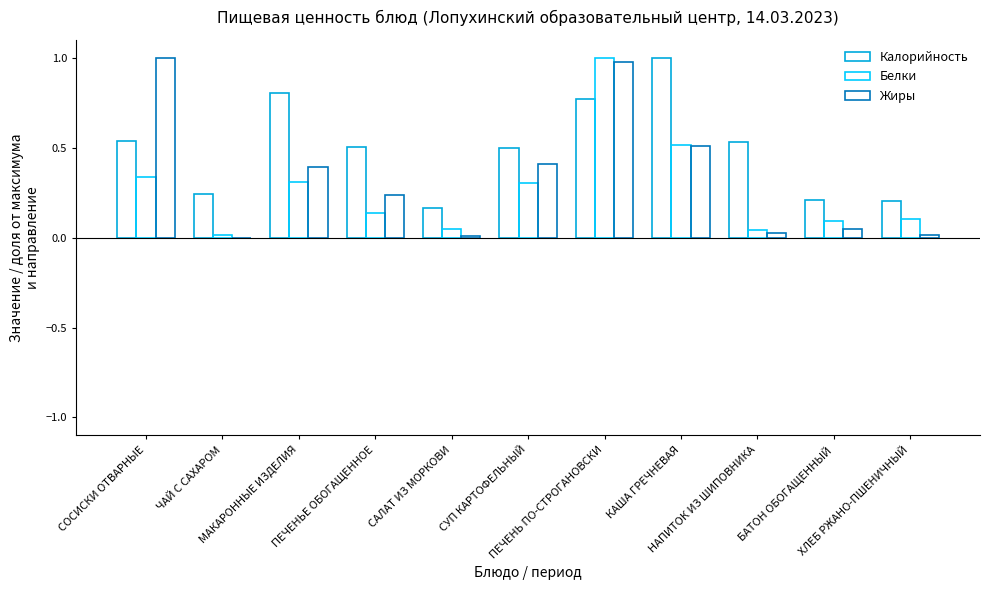

How many groups of bars are there?

11